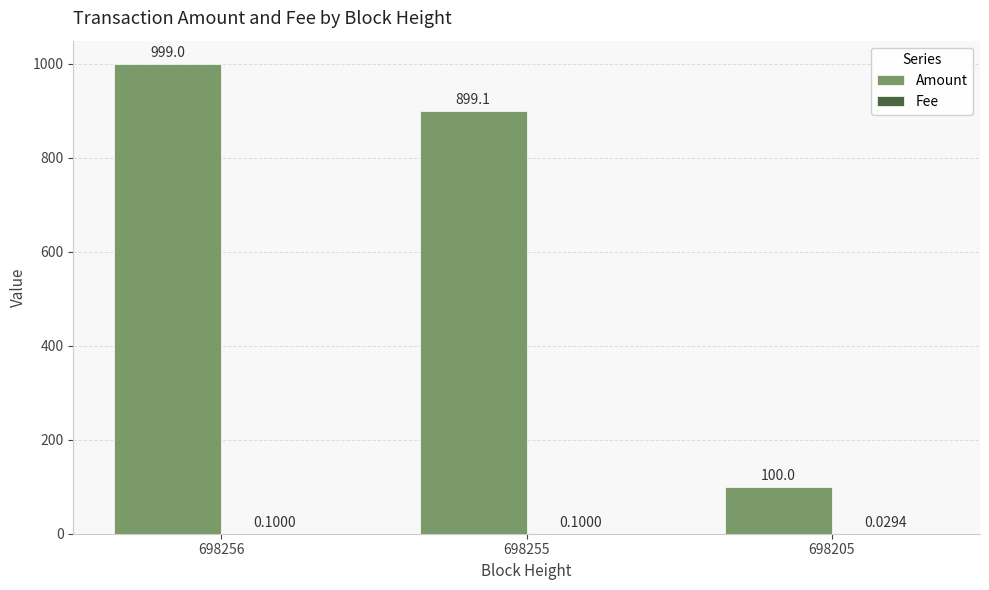

What is the sum of all Amount values?

1998.1